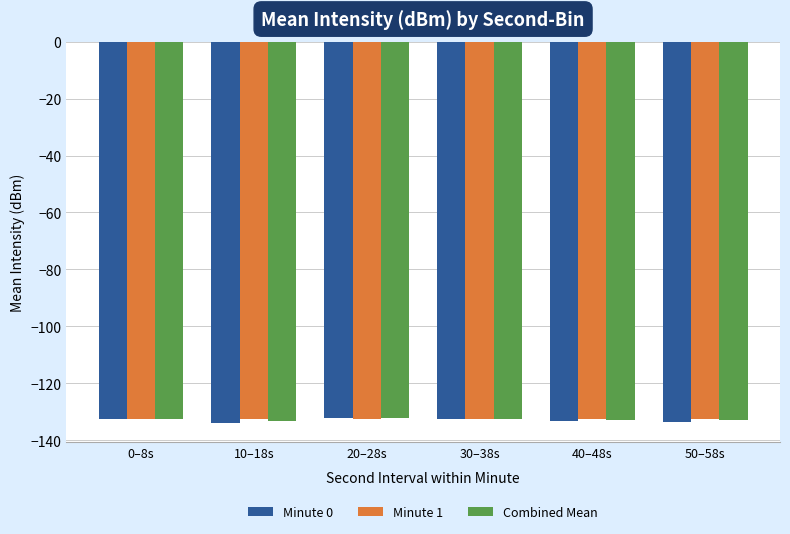

How many groups of bars are there?

6